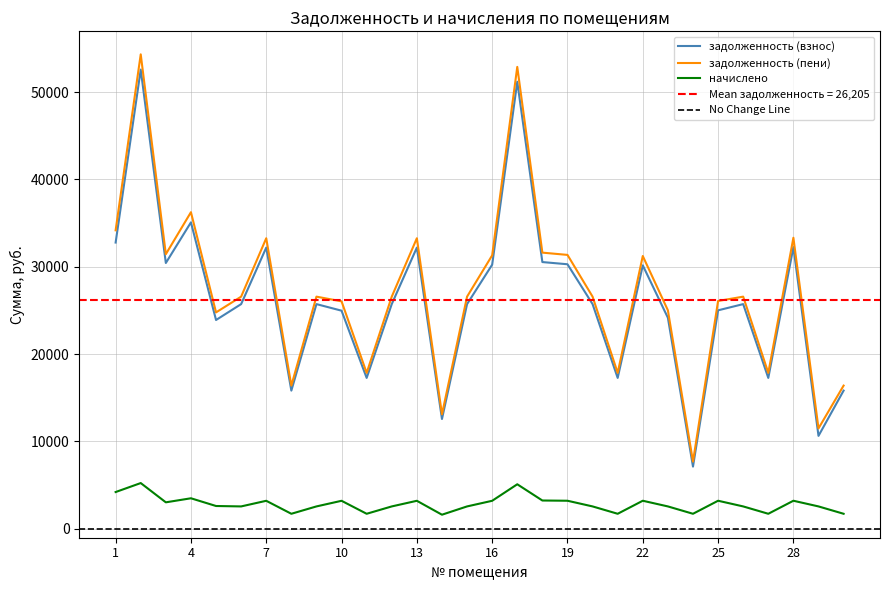

At how many categories does at least one series exceed 27229?

12